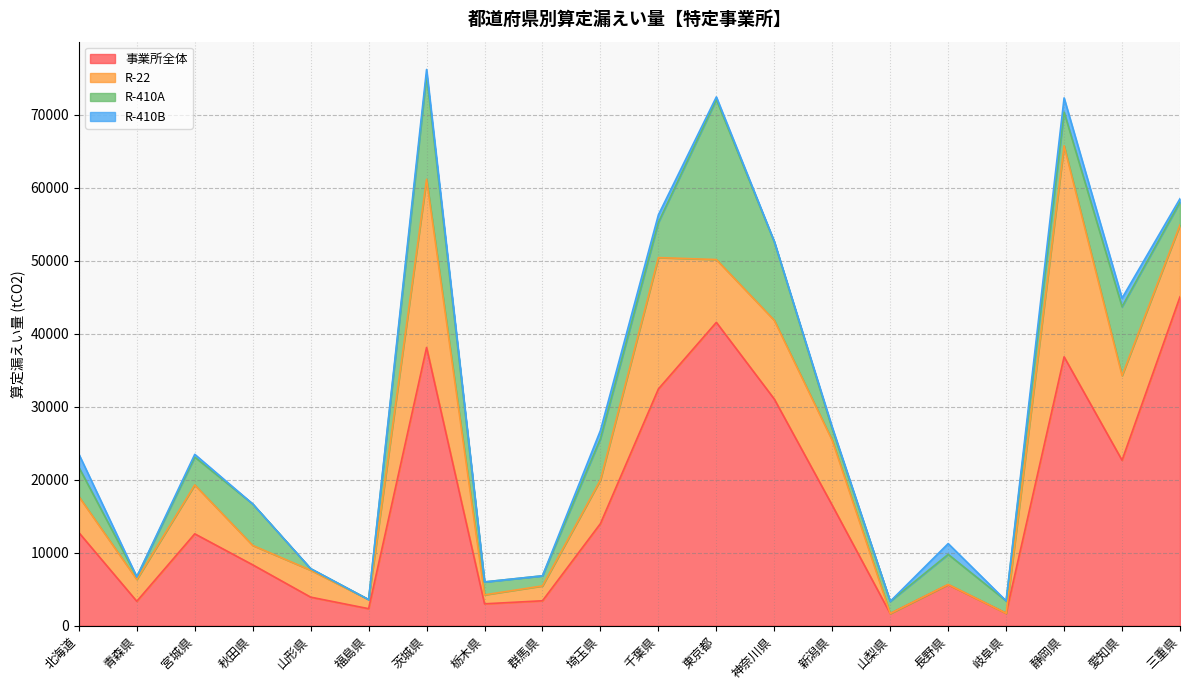

What is the difference between the highest and lowest values at 秋田県?

8341